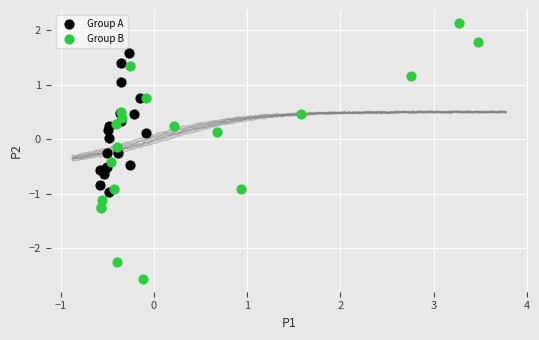

Which series has the widest spread of Y values?

Group B